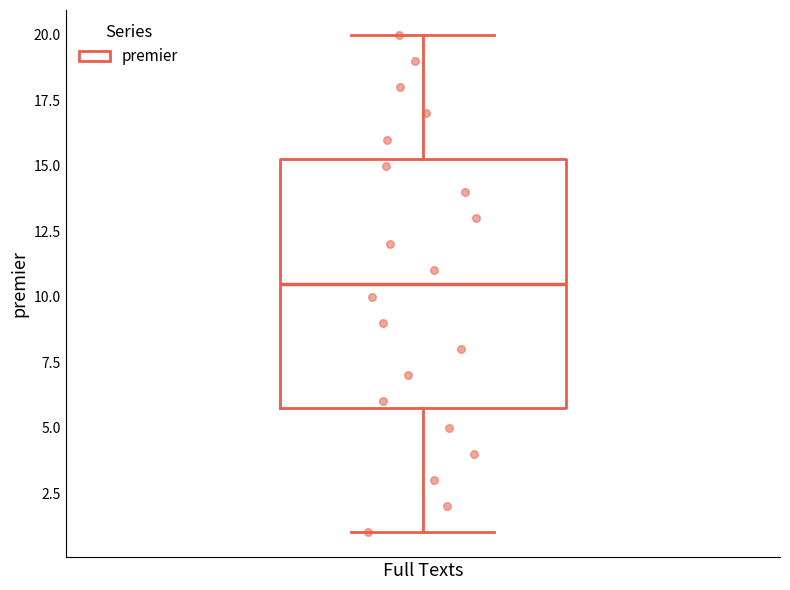

Transcribe this box plot: give where the median line is, the range the box spans, and where the two whiskers end, as read against the y-axis. The values are not printed on the chart, so give them approximately, as read against the axis.

median 10.5, box 6.0 to 15.5, whiskers 1.0 to 20.0